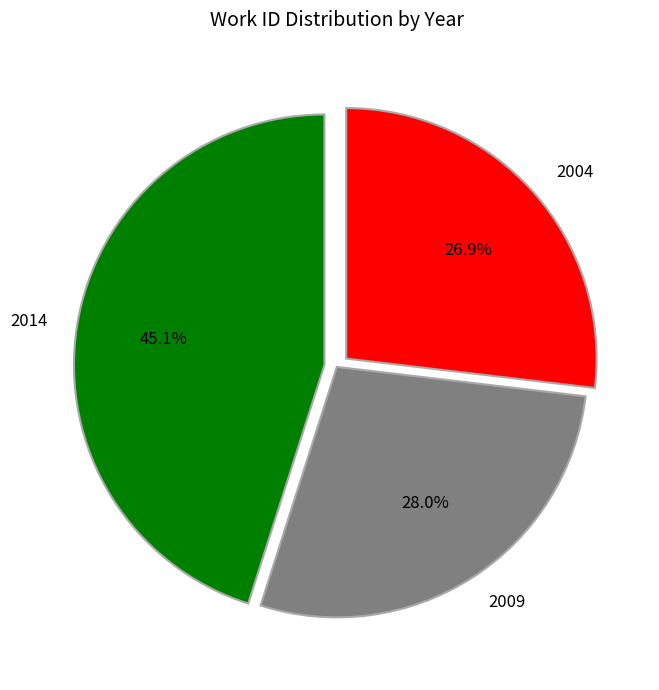

What percentage is the 2014 slice, to the nearest percent?

45%